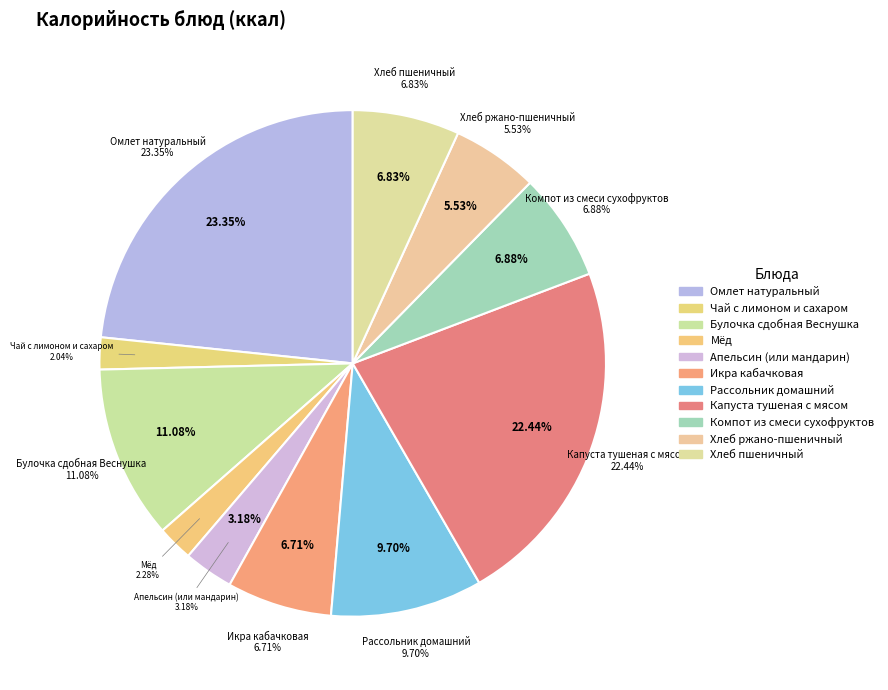

To the nearest percent, what is the average slice percentage?

9%